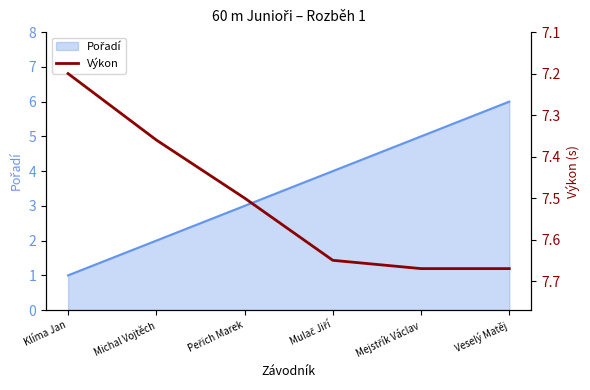

What is the difference between the maximum and minimum values?

0.5